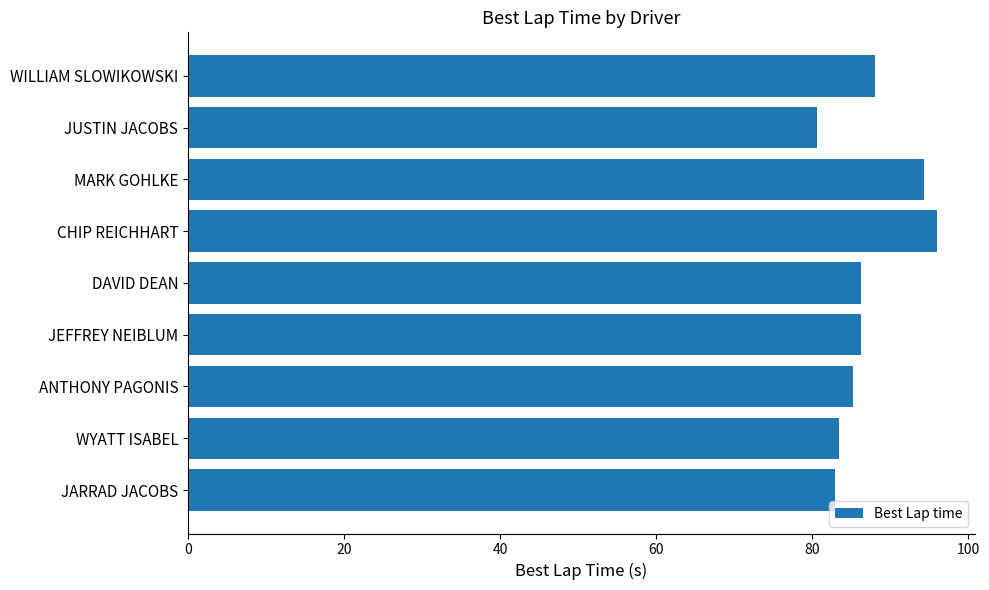

What is the difference between the values at CHIP REICHHART and JEFFREY NEIBLUM?

9.7